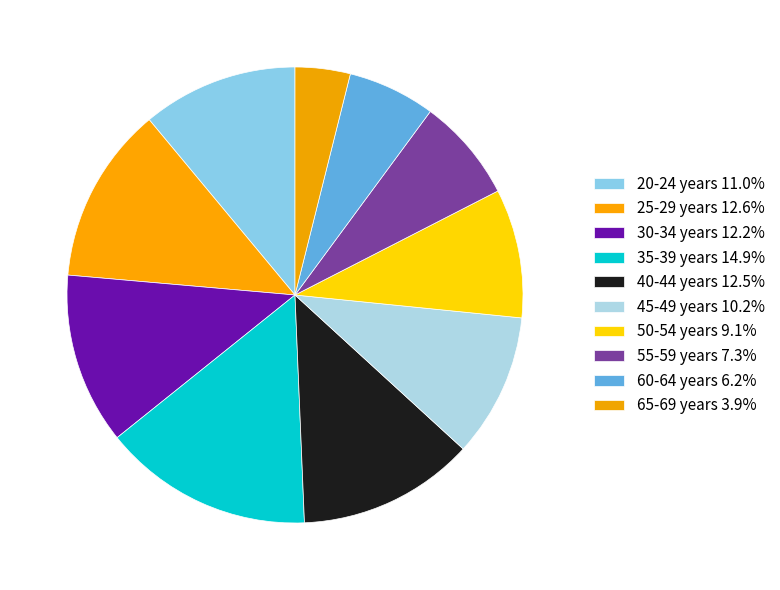

How many slices are in this pie chart?

10